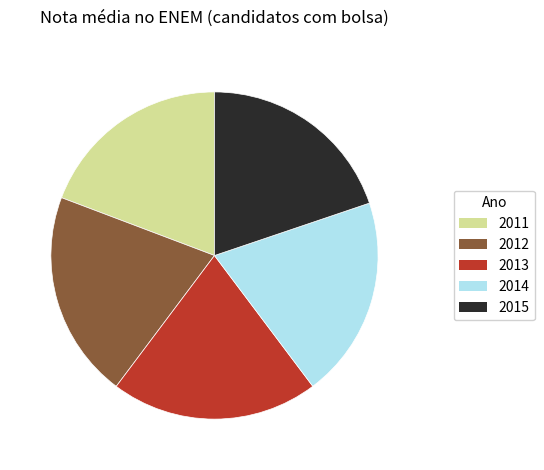

Is it true that 2014 is 20% of the pie?

True